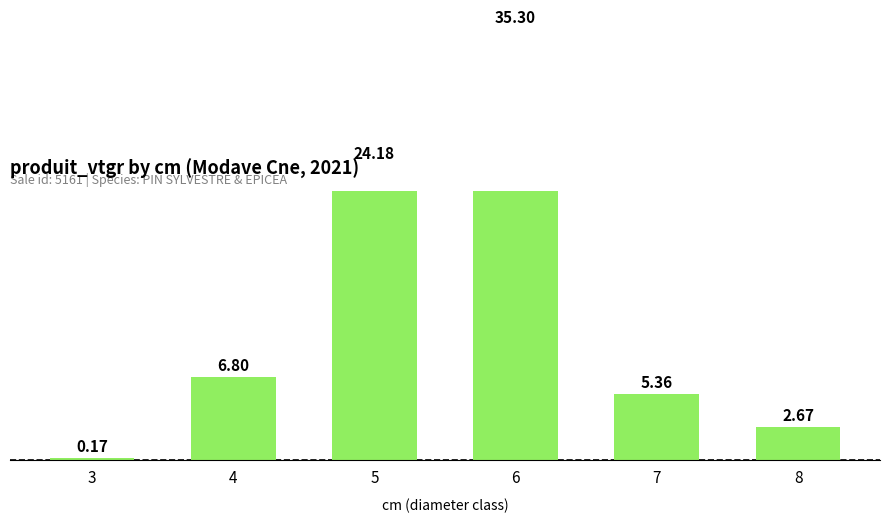

Reading left to right, list all the values displayed in this chart.

3=0.2	4=6.8	5=24.2	6=35.3	7=5.4	8=2.7